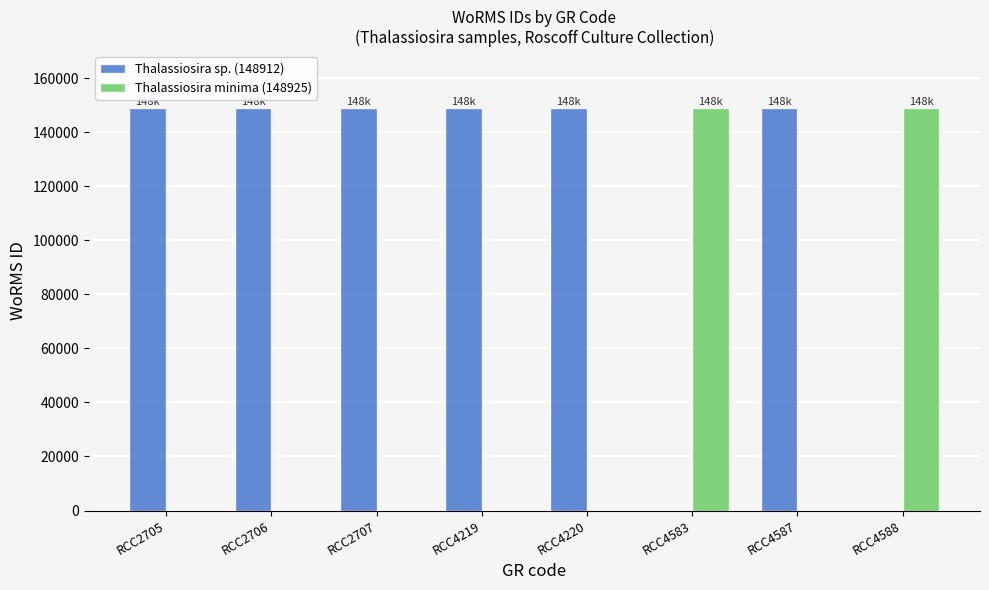

What is the sum of all Thalassiosira minima (148925) values?

297850